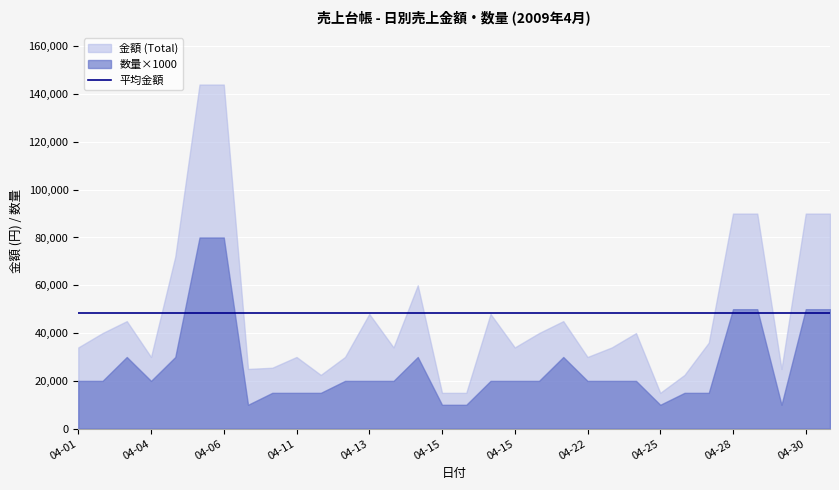

What is the difference between the 金額 (Total) values at 04-11 and 04-25?

15000